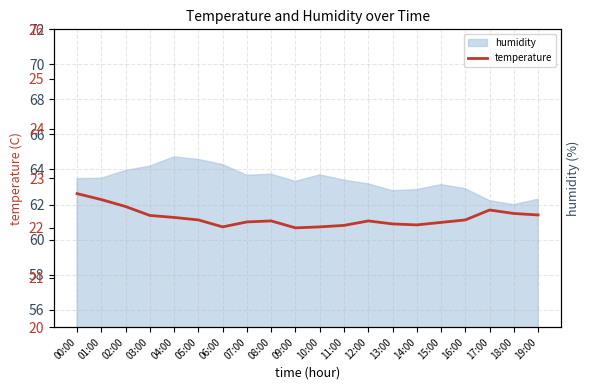

What is the difference between the second highest and minimum values?

0.6